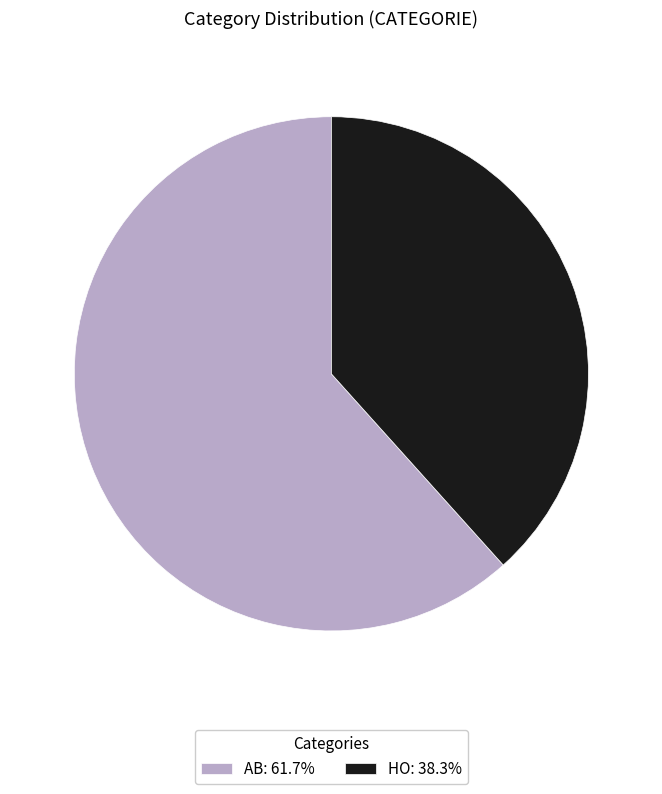

How many segments does this pie chart have?

2